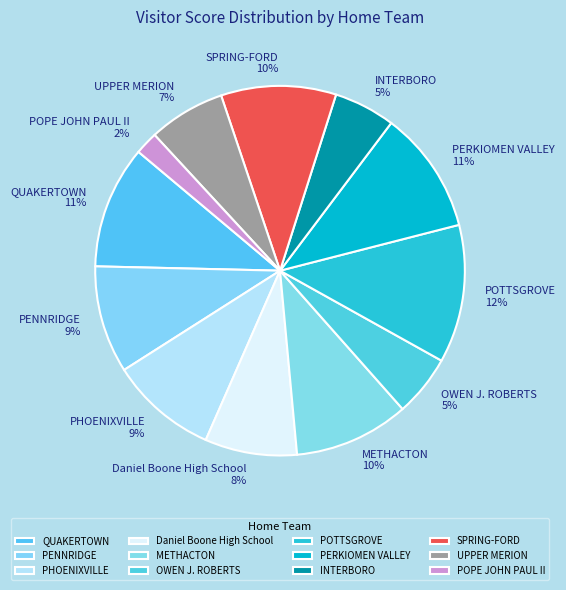

True or false: Daniel Boone High School accounts for 8% of the total.

True